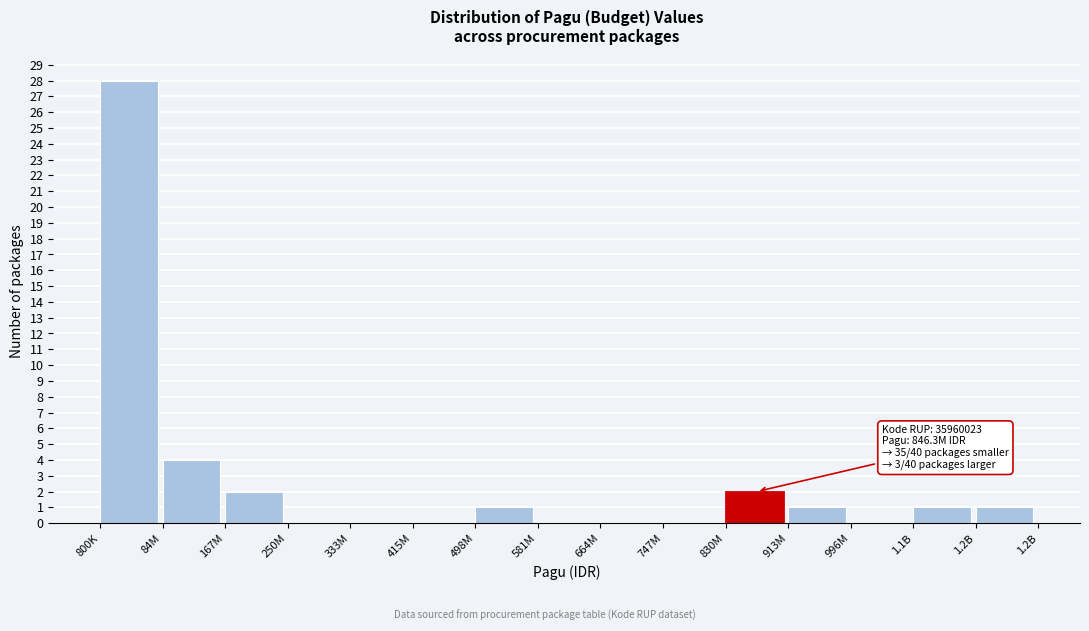

Reading left to right, extract all data points from this chart.

800K=28	84M=4	167M=2	250M=0	333M=0	415M=0	498M=1	581M=0	664M=0	747M=0	830M=2	913M=1	996M=0	1.1B=1	1.2B=1